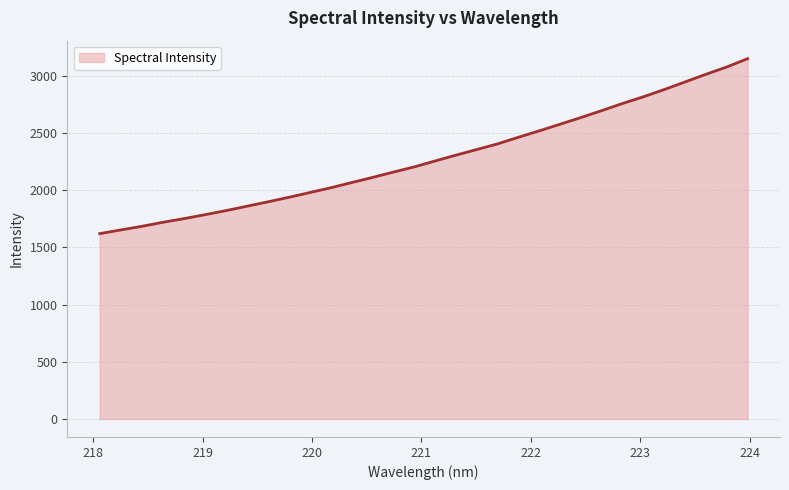

Count the number of values greater than 2253.

16